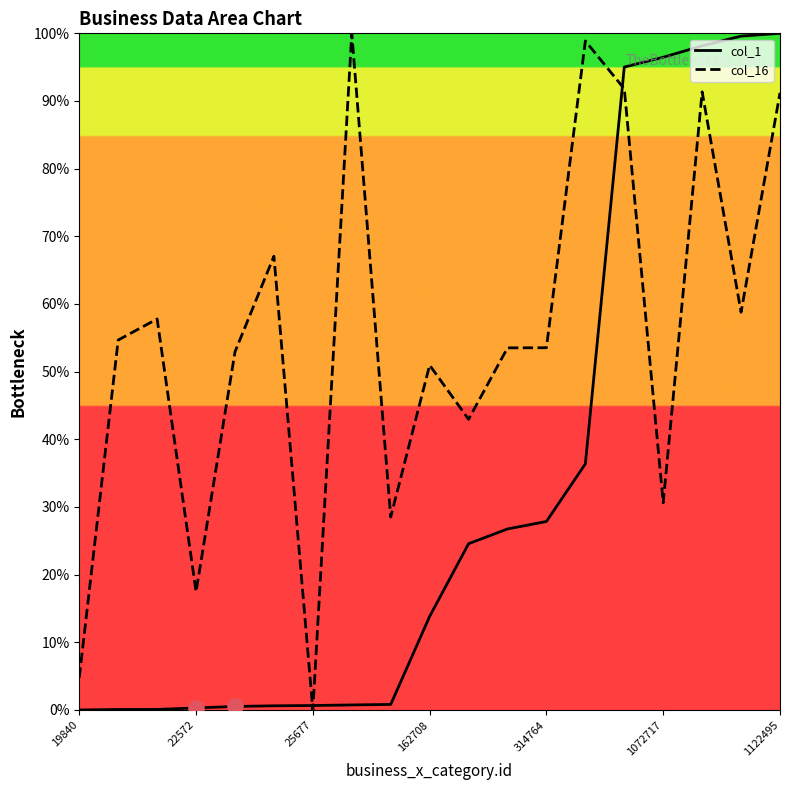

At which category is the sum across all series the highest?

1122495